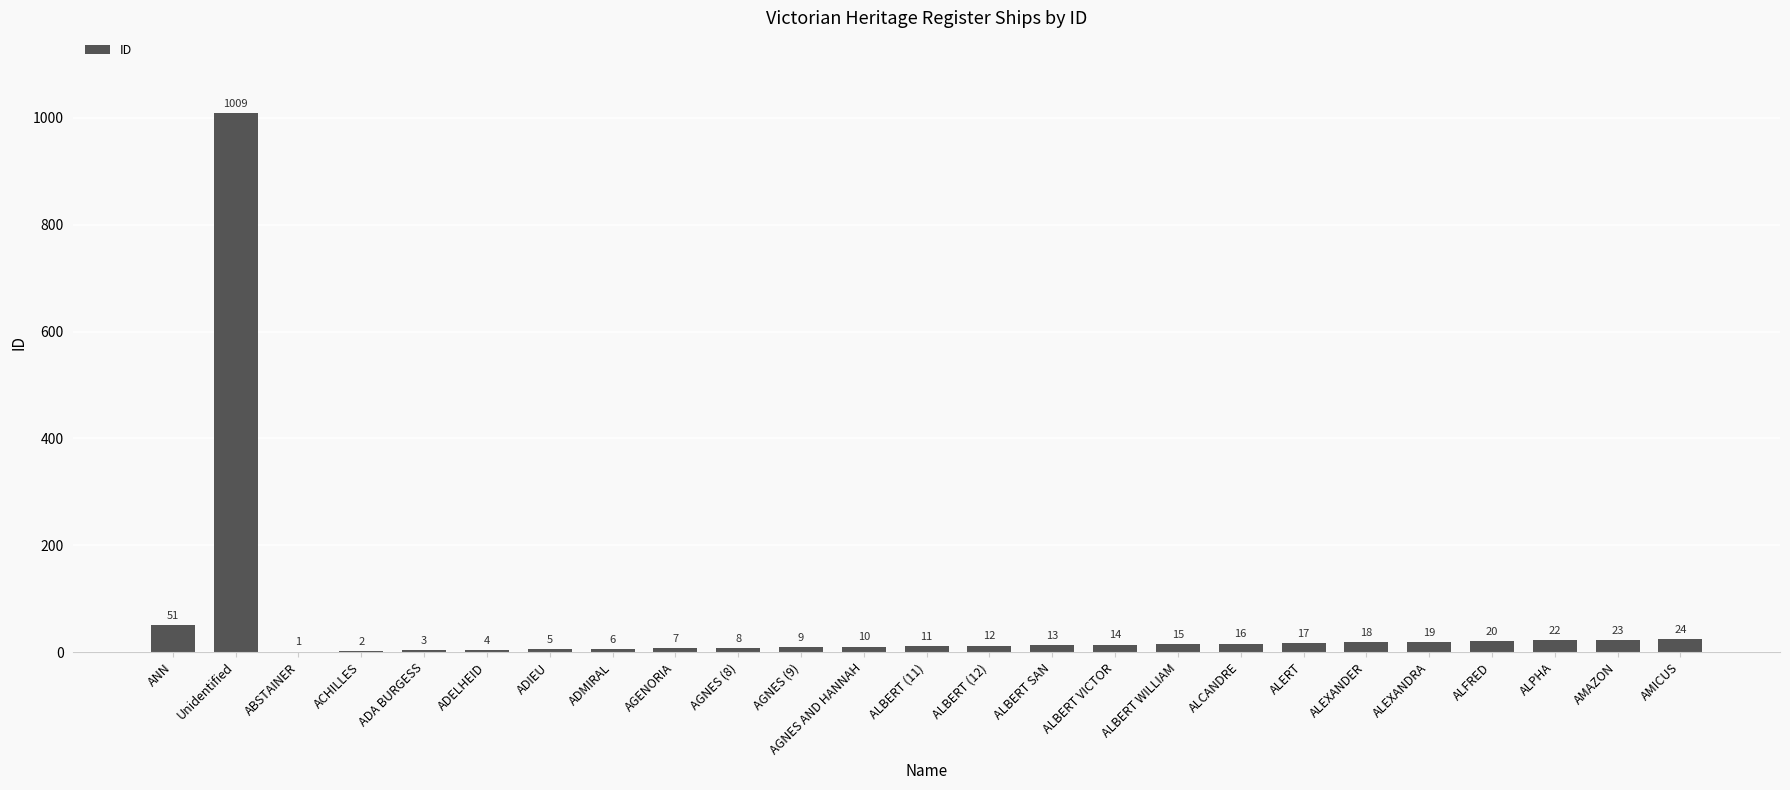

What is the greatest value displayed?

1009